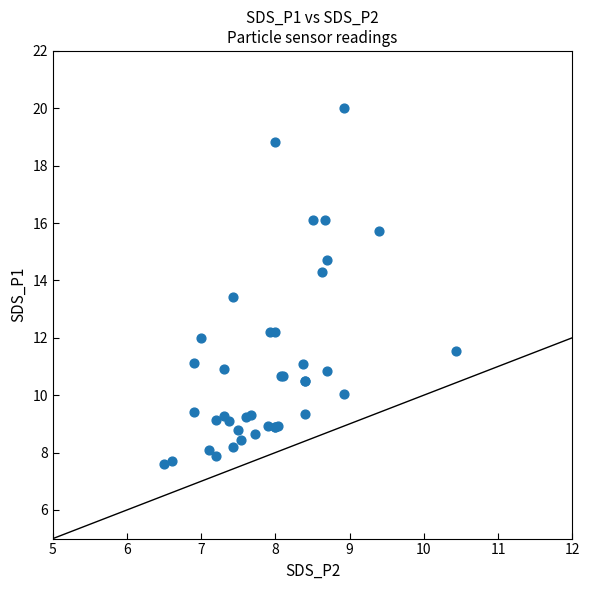

What Y value in the scatter plot is closest to 13?

13.4